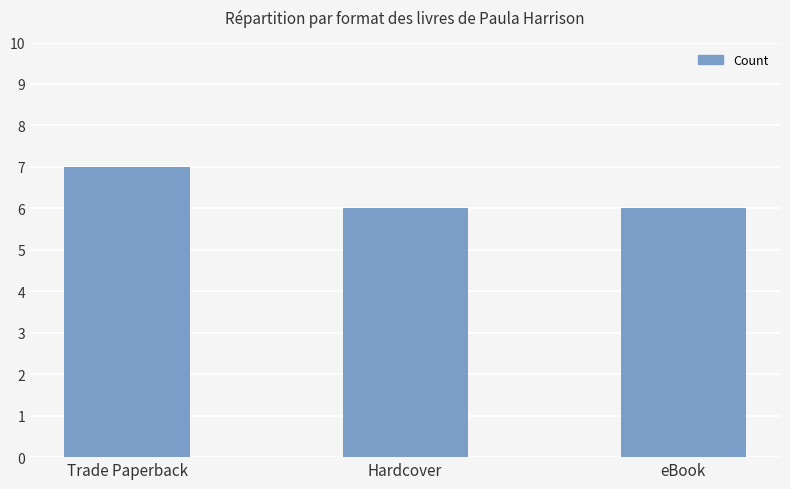

Does the chart contain any negative values?

No